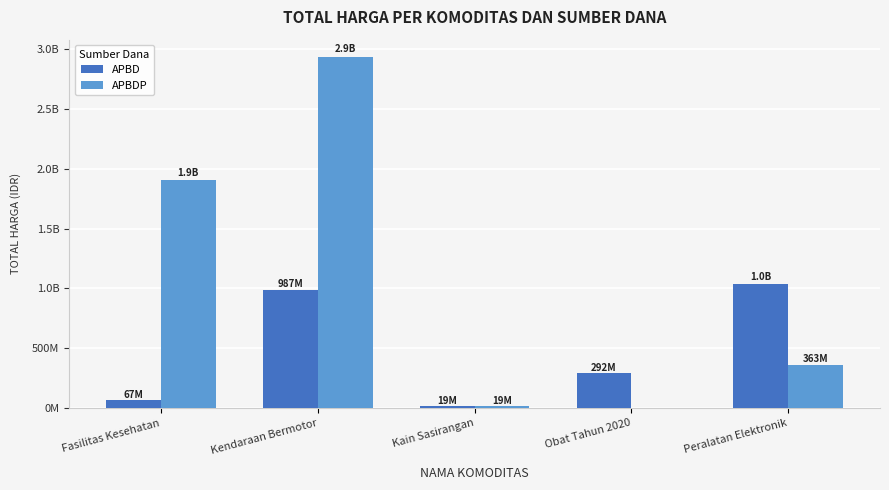

List the labels in order of APBDP value, largest first.

Kendaraan Bermotor, Fasilitas Kesehatan, Peralatan Elektronik, Kain Sasirangan, Obat Tahun 2020